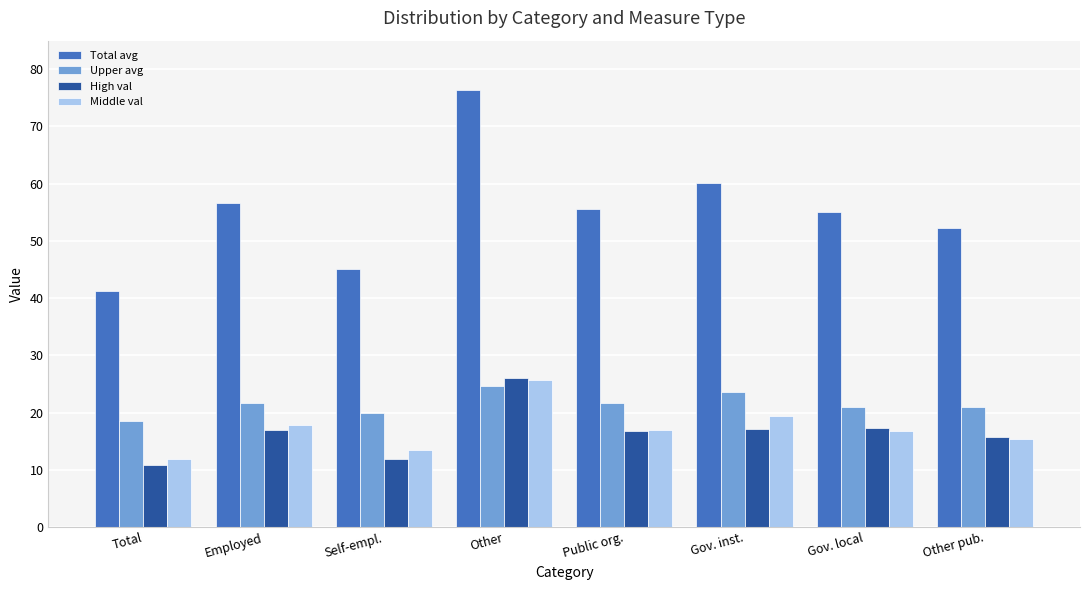

What is the total value across all series at Employed?

113.2